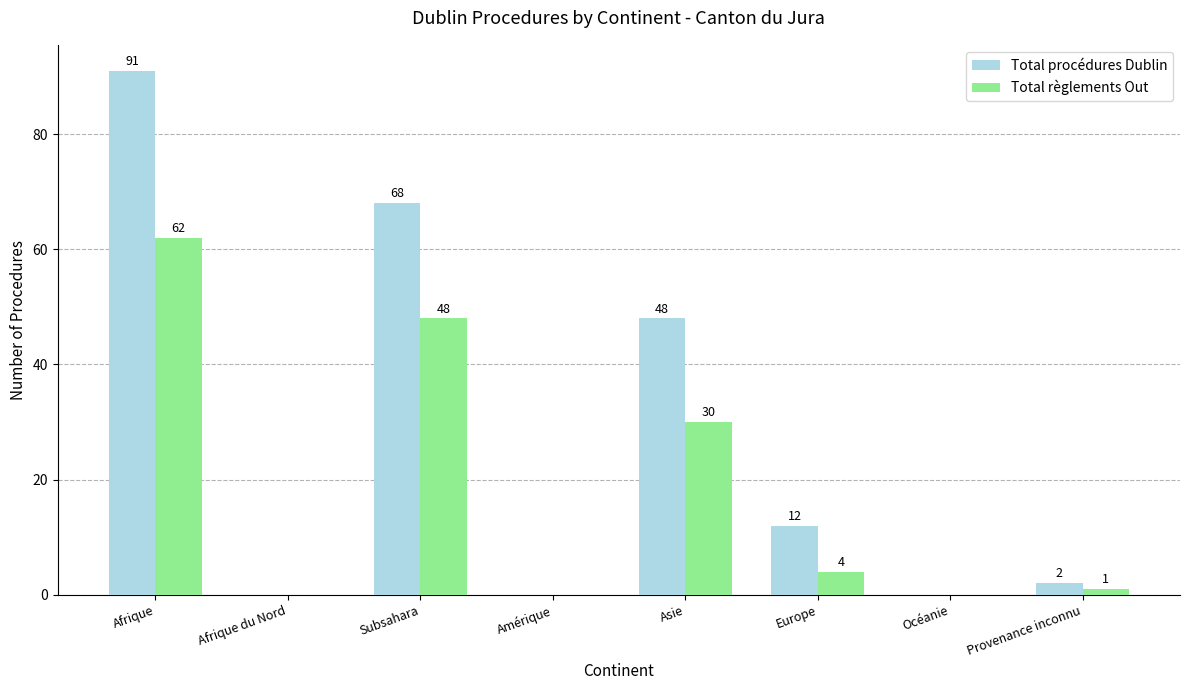

Which series changed the most between Afrique and Amérique?

Total procédures Dublin